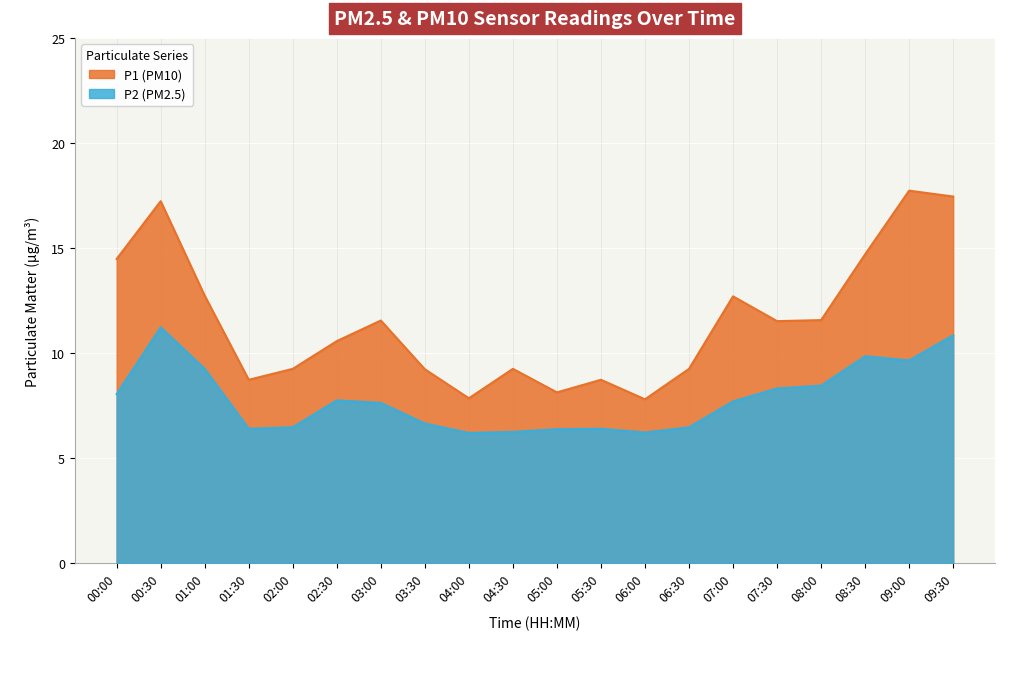

What position from the right is 08:30?

3